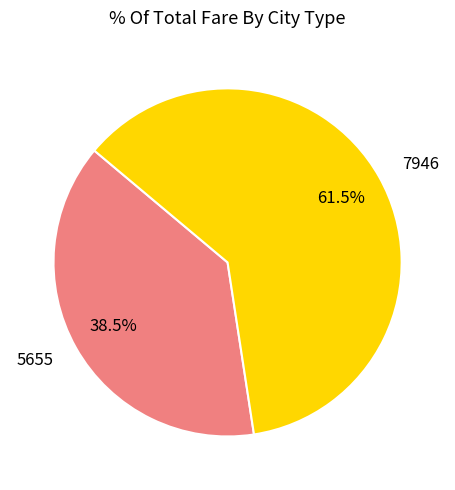

Count the number of slices in the pie.

2